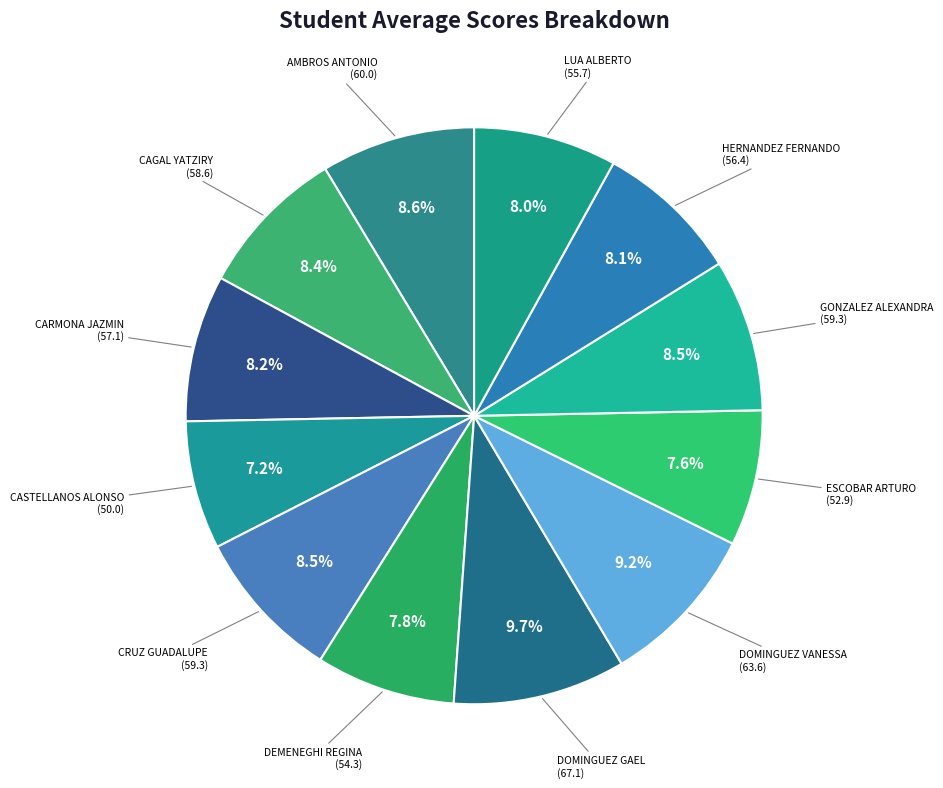

Does LUA ALBERTO account for over 50% of the chart?

No